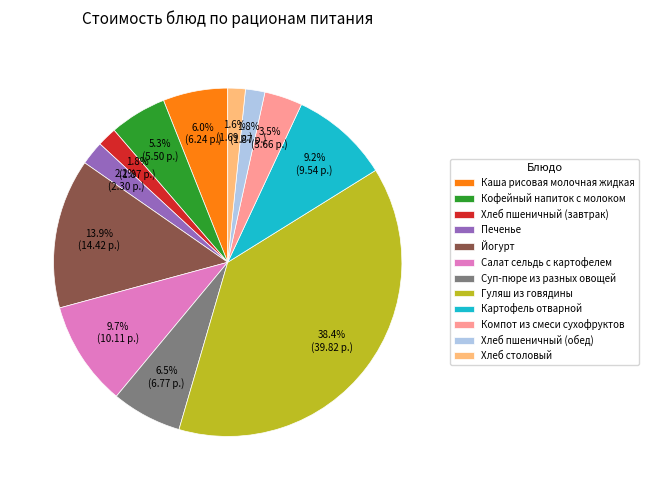

To the nearest percent, what is the difference between the Печенье and Йогурт slice percentages?

12%